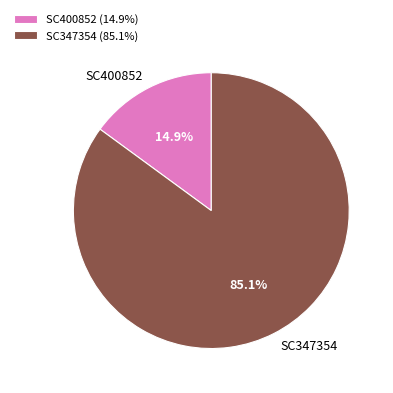

To the nearest percent, what is the average slice percentage?

50%